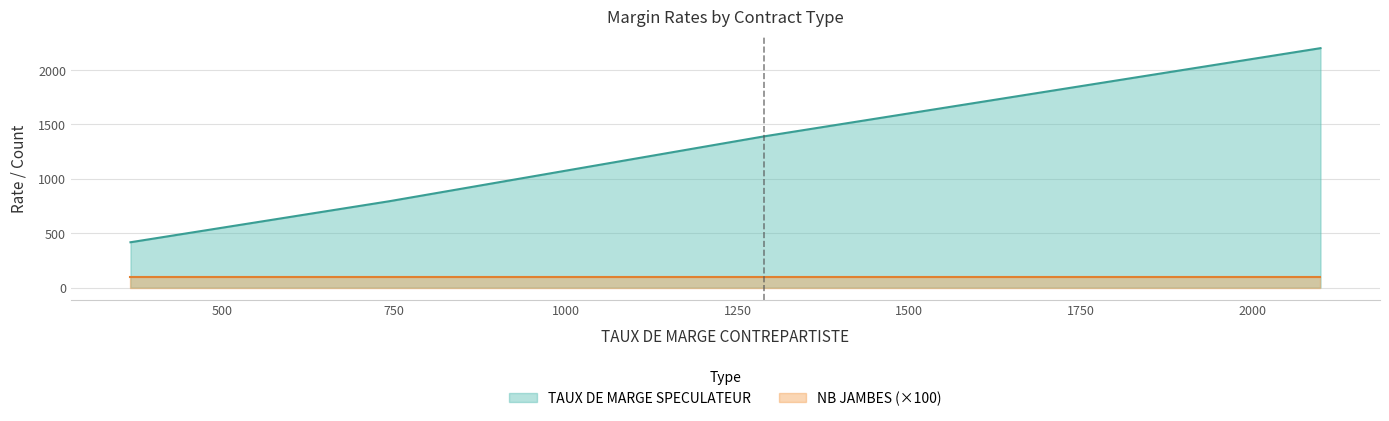

True or false: TAUX DE MARGE SPECULATEUR has more than 2 points higher than both neighbors.

False